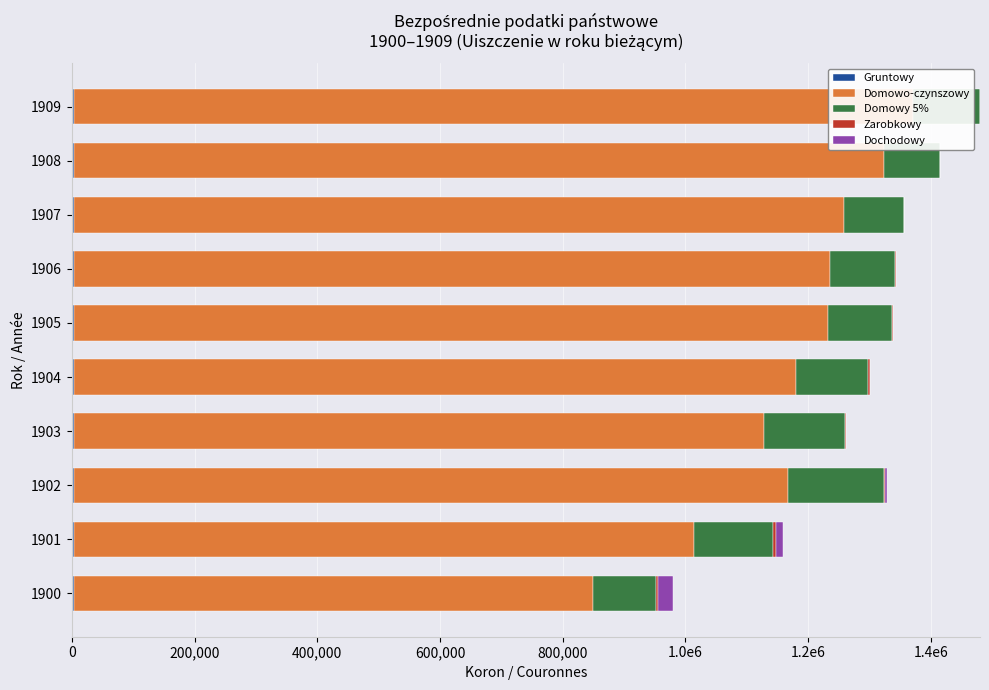

Does the chart contain any negative values?

No